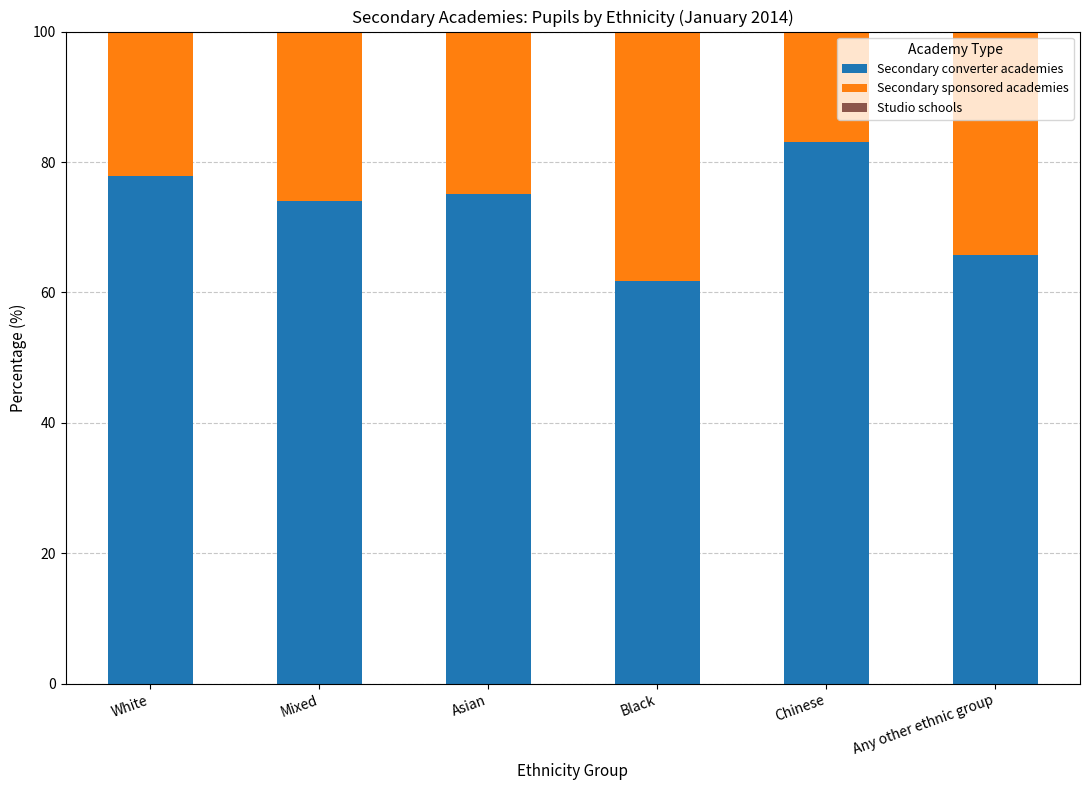

Are the bars horizontal?

No